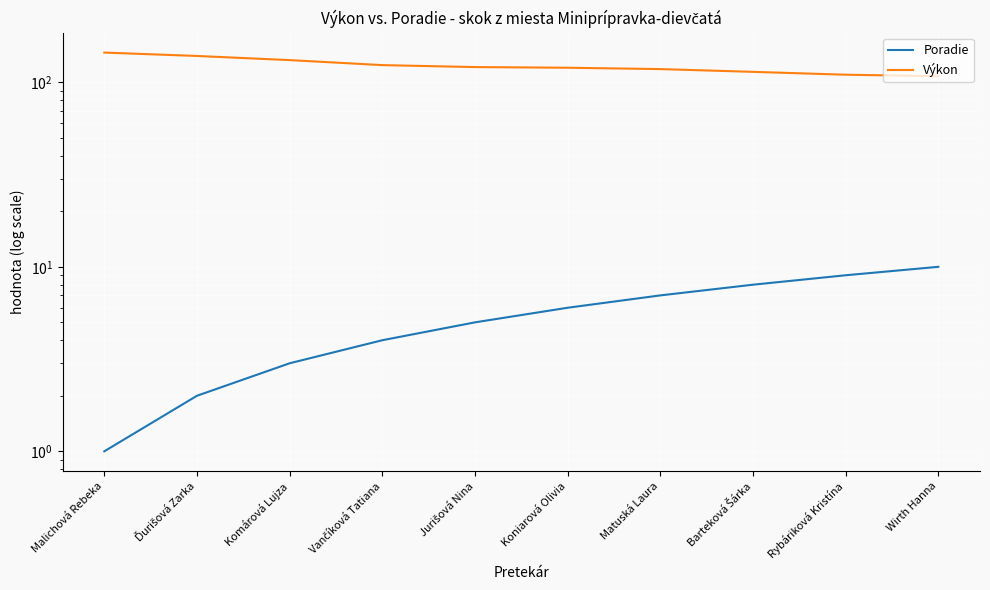

List the series in order of their peak value, highest first.

Výkon, Poradie